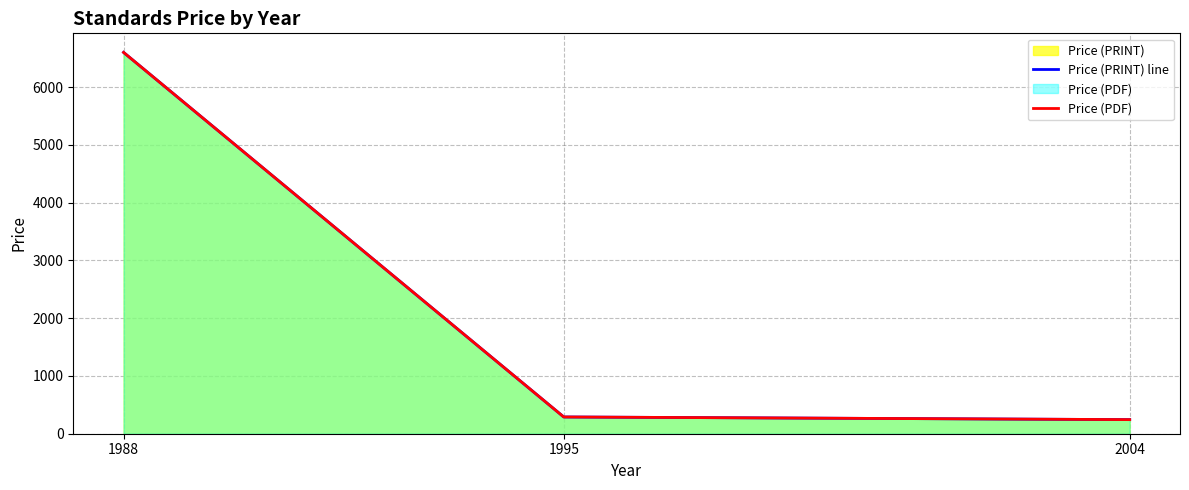

Which series changed the most between 1995 and 2004?

Price (PRINT) line